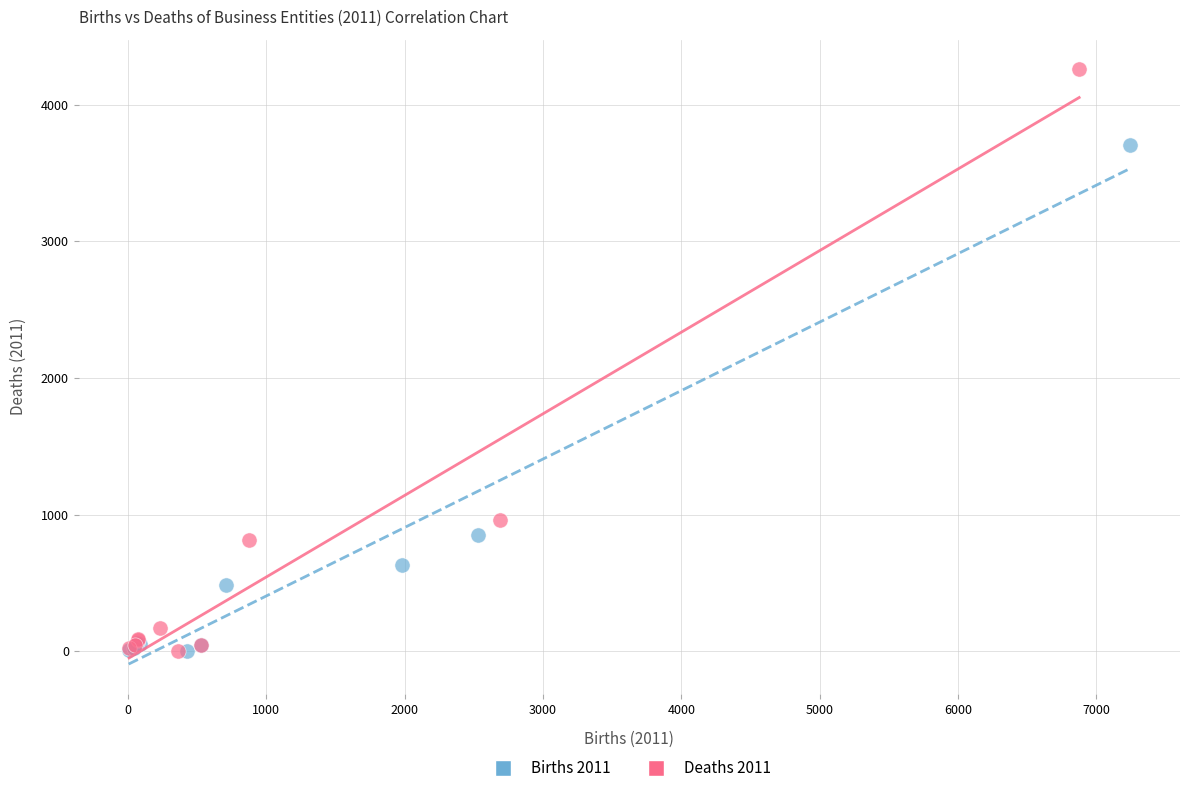

Which series reaches the maximum Y coordinate?

Deaths 2011